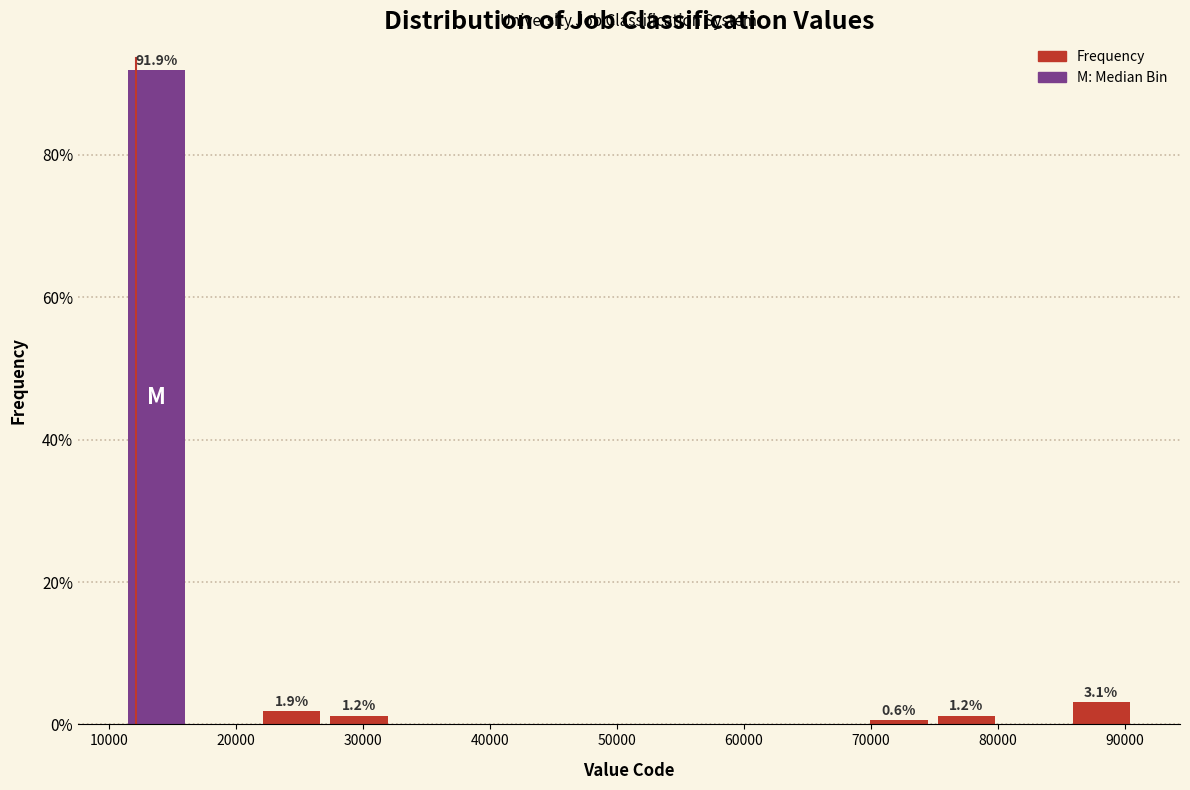

Over which range of the x-axis is the bar tallest?

11000 to 16000